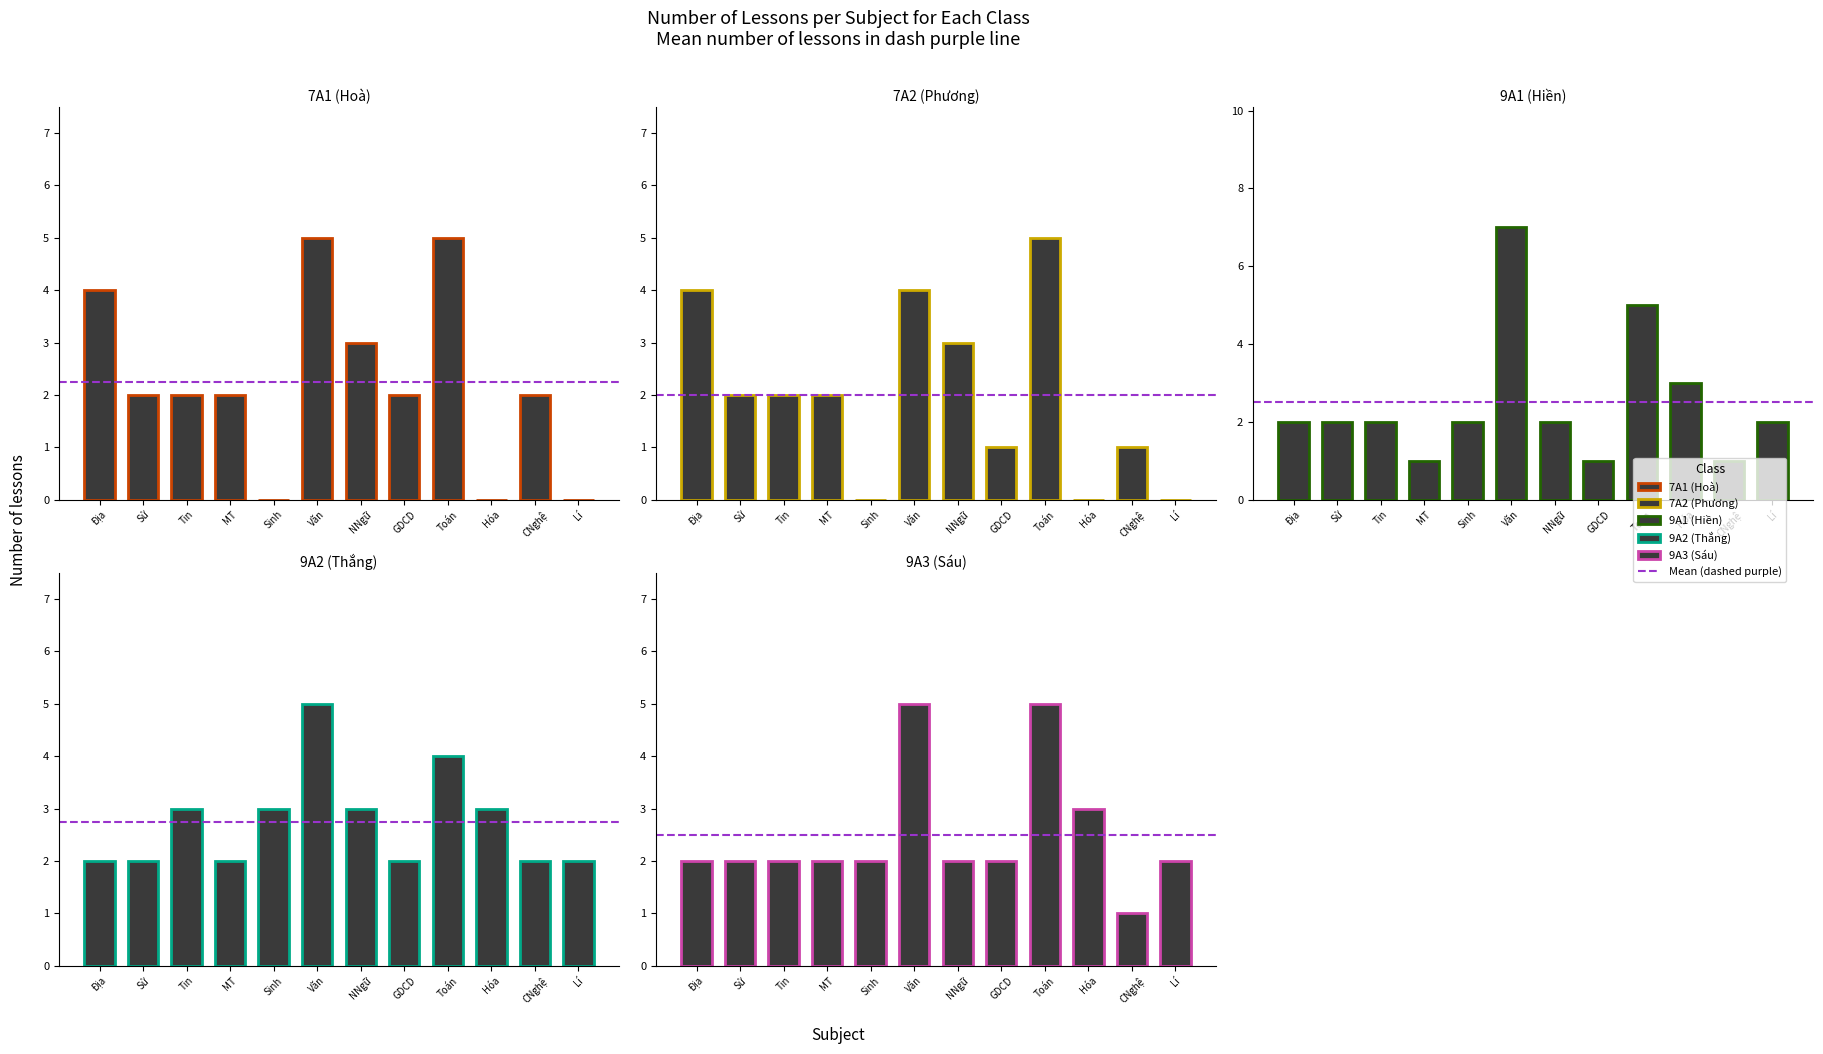

Rank the series by their maximum value, from highest to lowest.

9A1 (Hiền), 7A1 (Hoà), 7A2 (Phương), 9A2 (Thắng), 9A3 (Sáu)